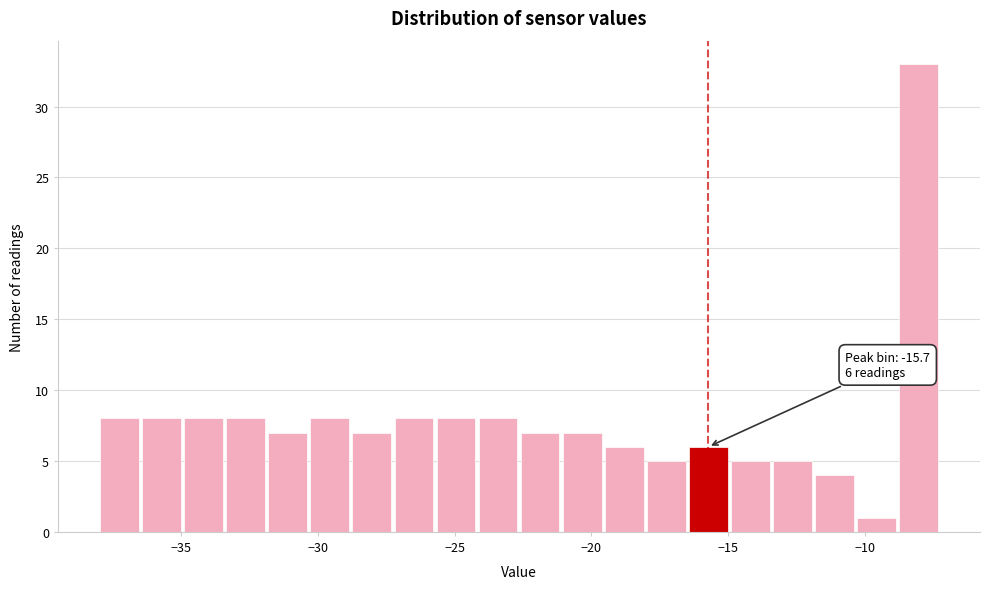

Around what value on the x-axis is the tallest bar? Give the approximate position of its centre, as read against the axis.

-8.0